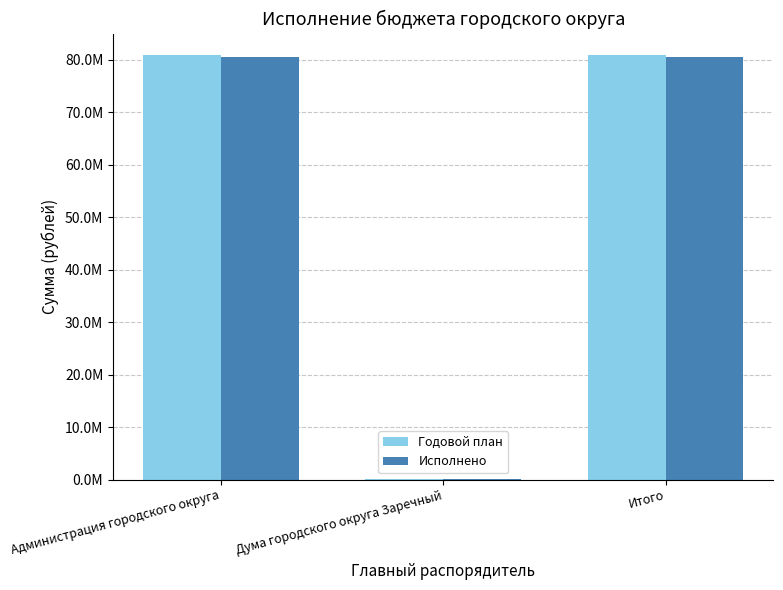

At which category is the sum across all series the highest?

Итого